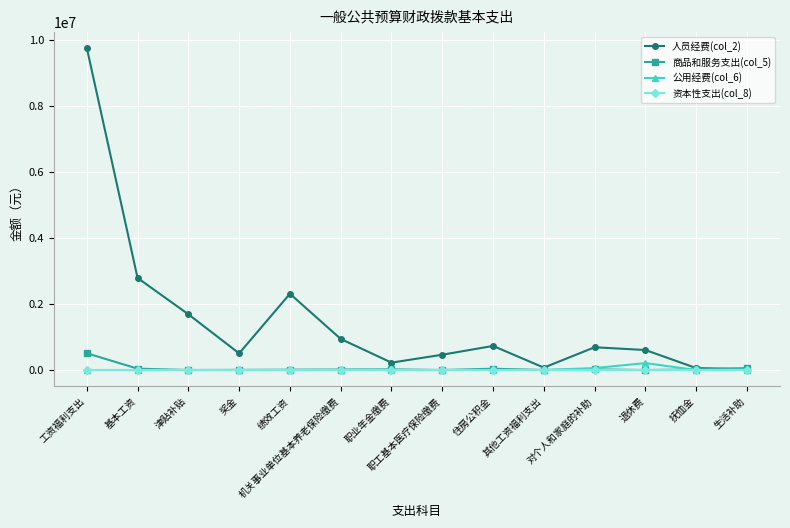

How many categories are shown in the chart?

14